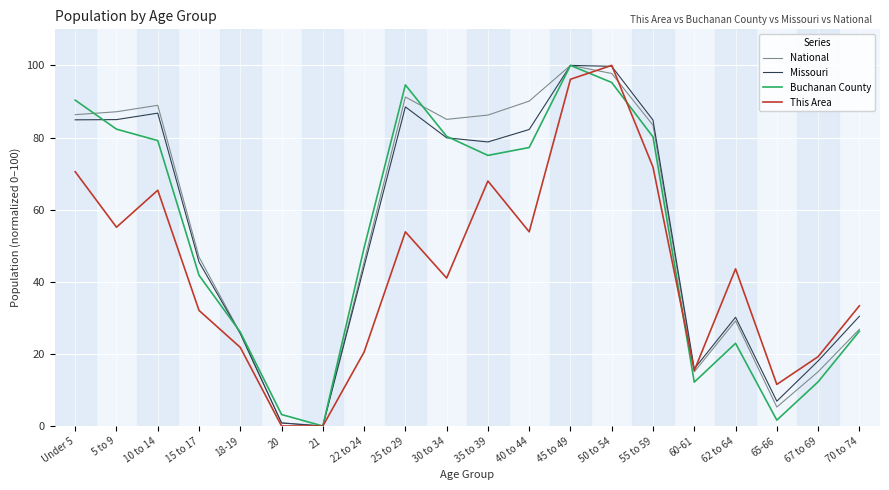

What is the total value across all series at 62 to 64?

125.8